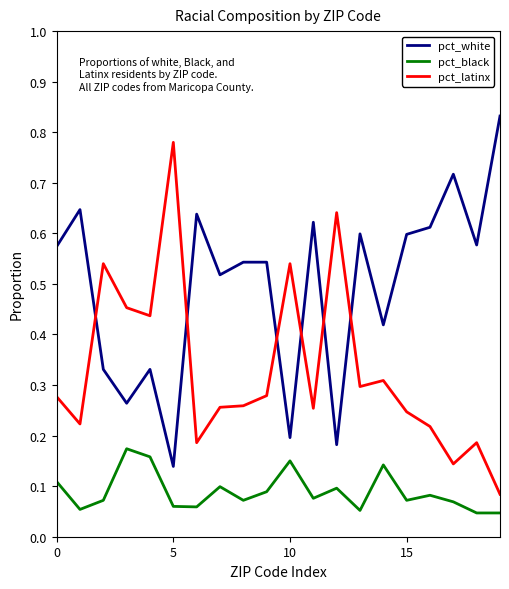

Rank the series by their maximum value, from highest to lowest.

pct_white, pct_latinx, pct_black